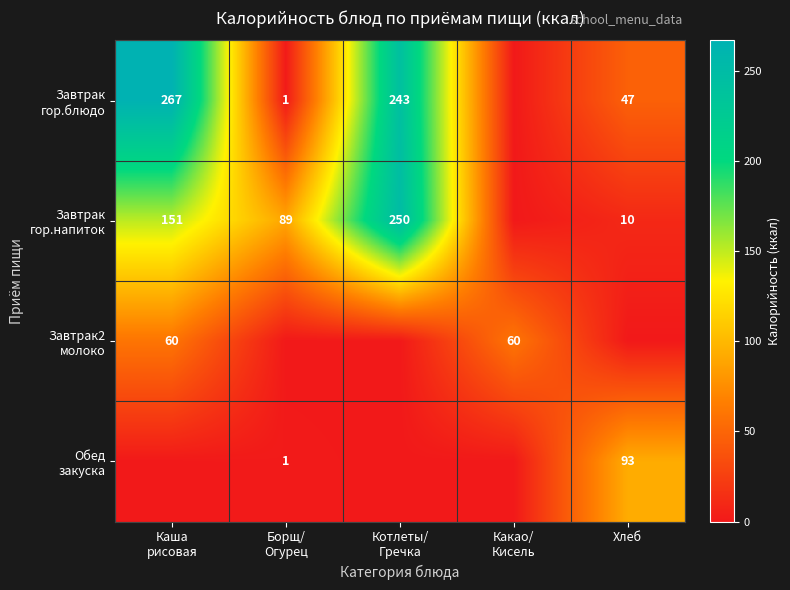

List the series in order of their peak value, lowest first.

Завтрак2 молоко, Обед закуска, Завтрак гор.напиток, Завтрак гор.блюдо